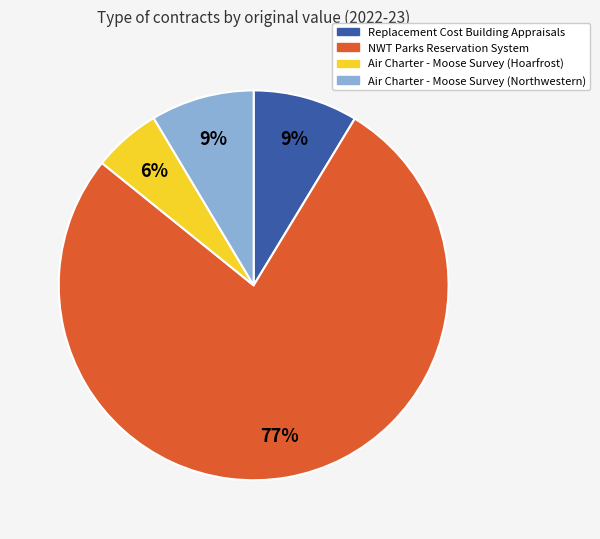

Is there any slice that represents more than half of the pie?

Yes